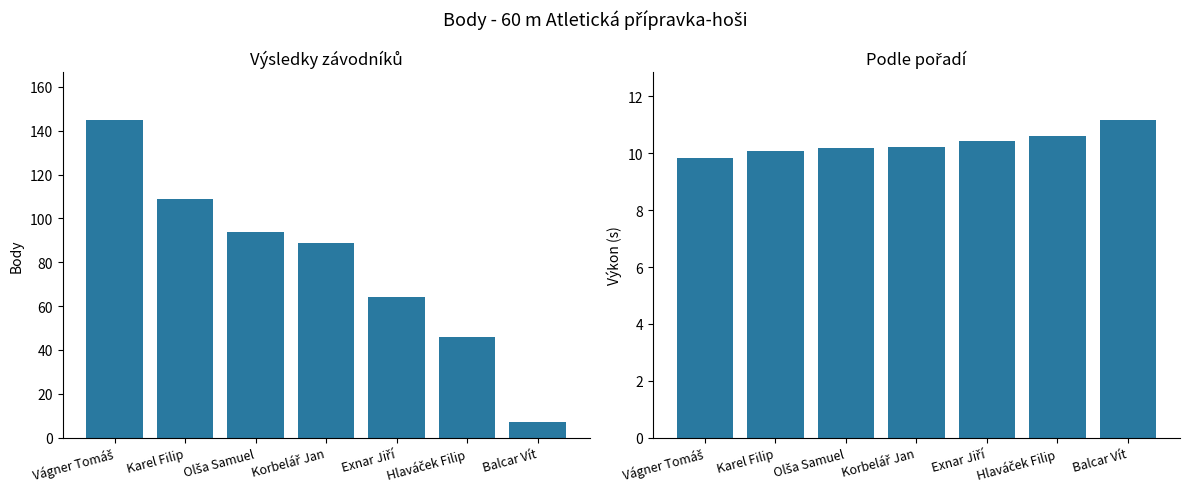

What is the minimum value shown in the chart?

7.0